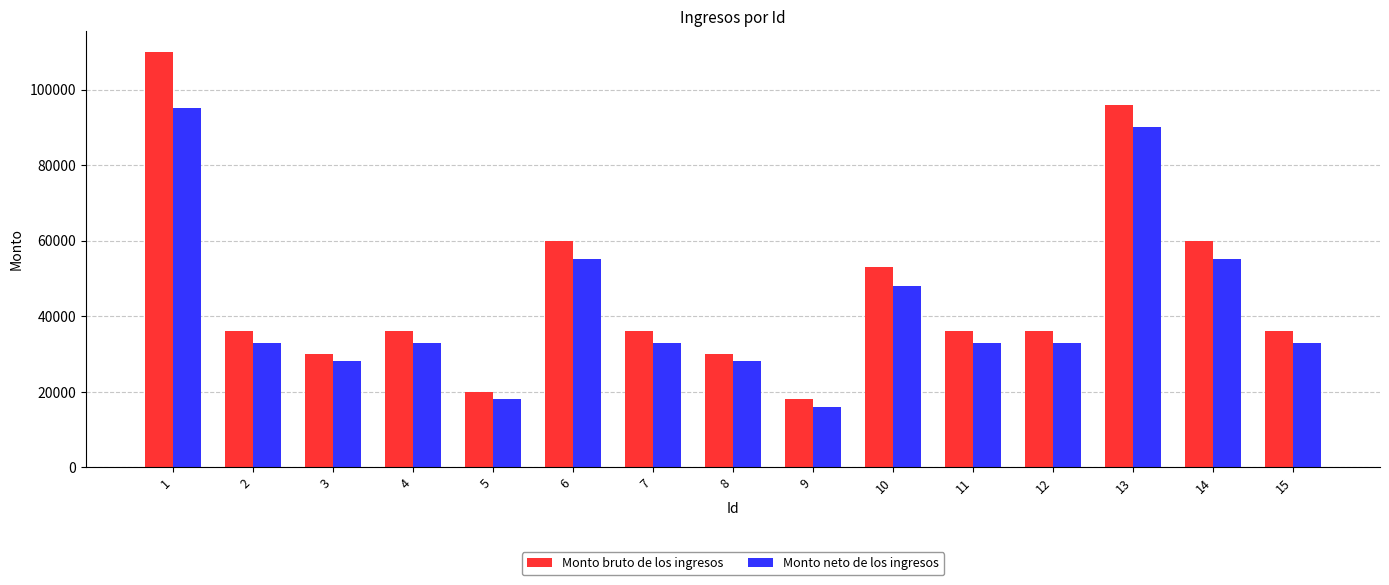

How many bars are there in each group?

2